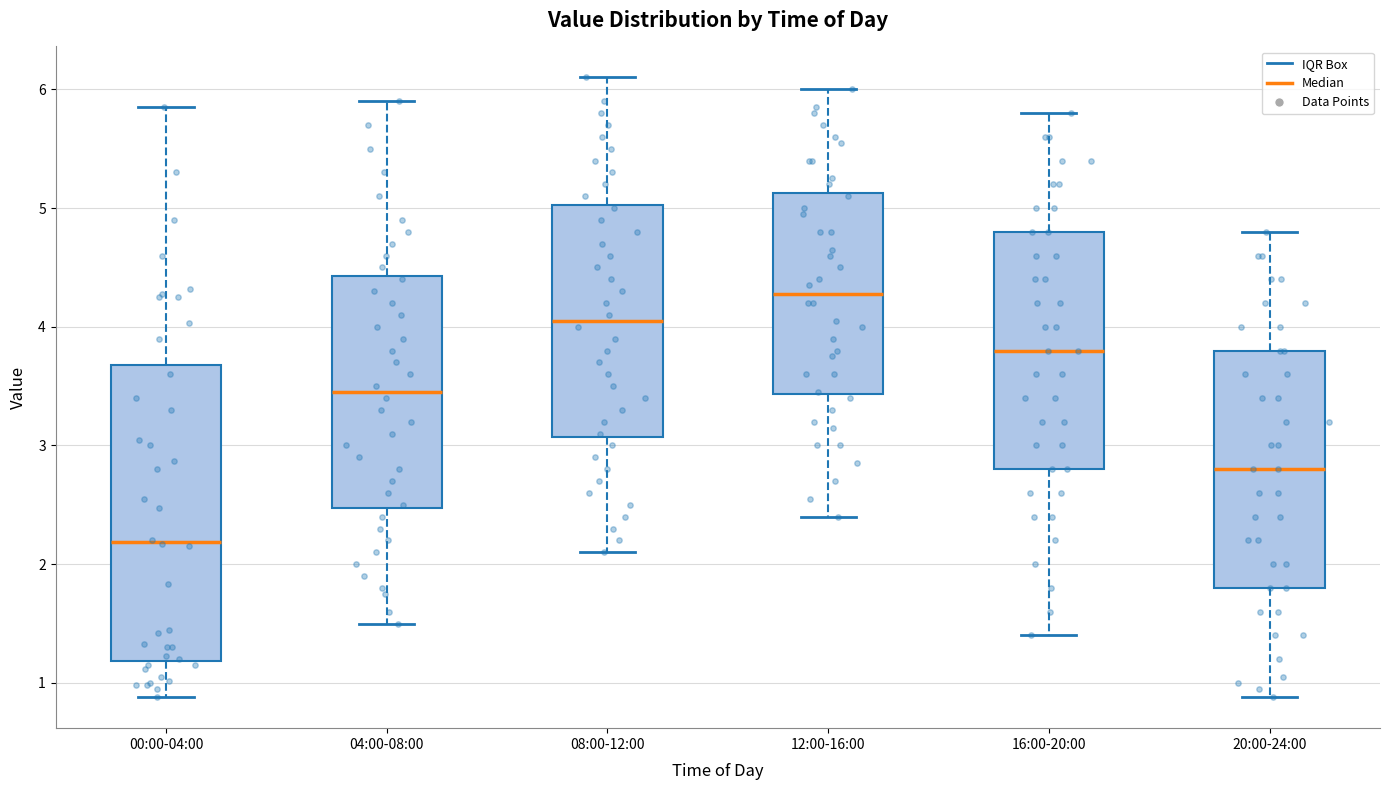

Which box is the tallest, from its lower edge to its upper edge?

00:00-04:00